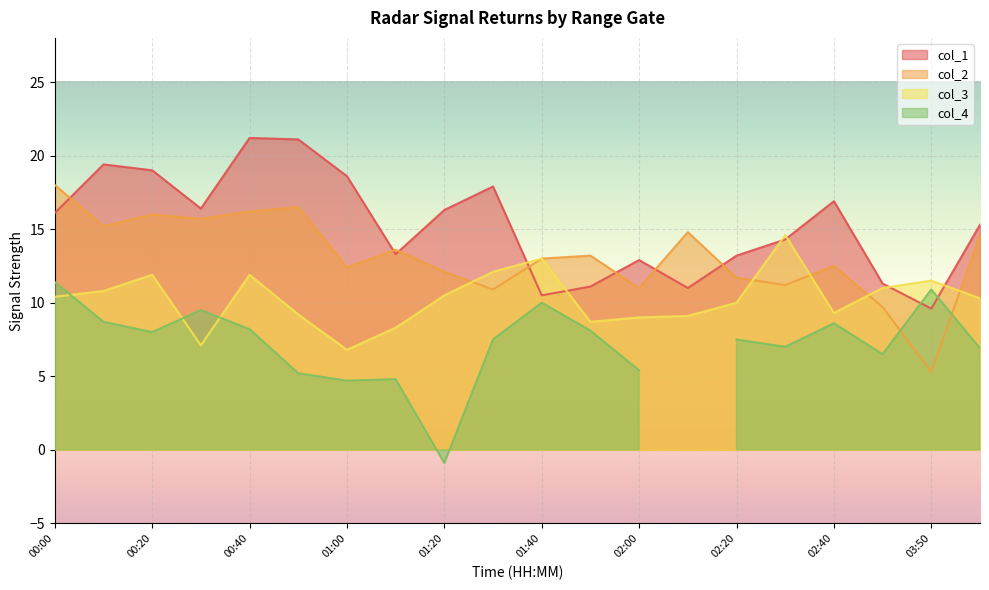

List the labels in order of col_2 value, largest first.

00:00, 00:50, 00:40, 00:20, 00:30, 00:10, 02:10, 04:00, 01:10, 01:50, 01:40, 02:40, 01:00, 01:20, 02:20, 02:30, 02:00, 01:30, 02:50, 03:50